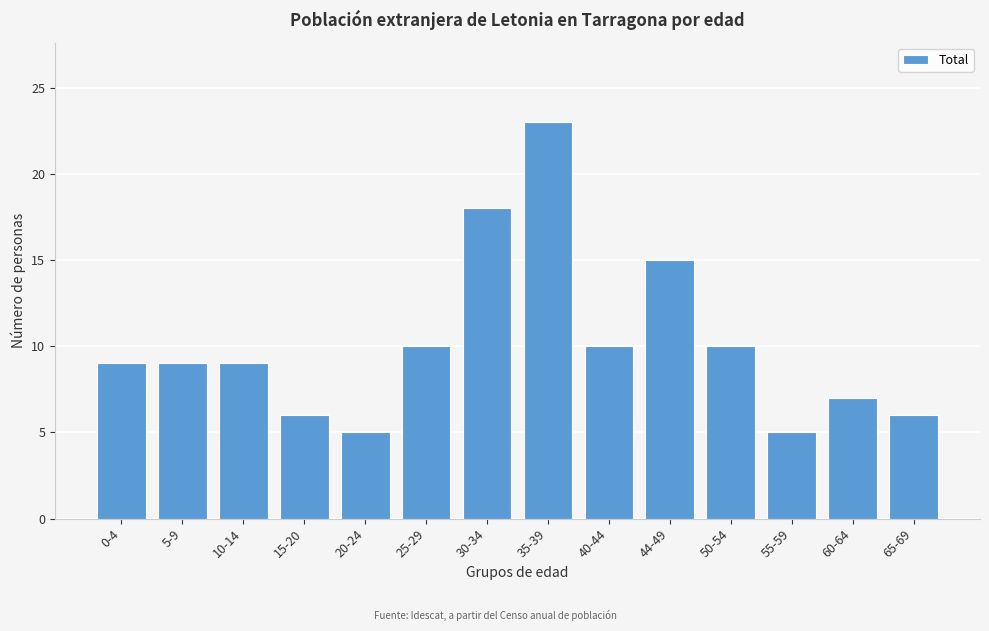

Reading left to right, extract all data points from this chart.

0-4=9	5-9=9	10-14=9	15-20=6	20-24=5	25-29=10	30-34=18	35-39=23	40-44=10	44-49=15	50-54=10	55-59=5	60-64=7	65-69=6